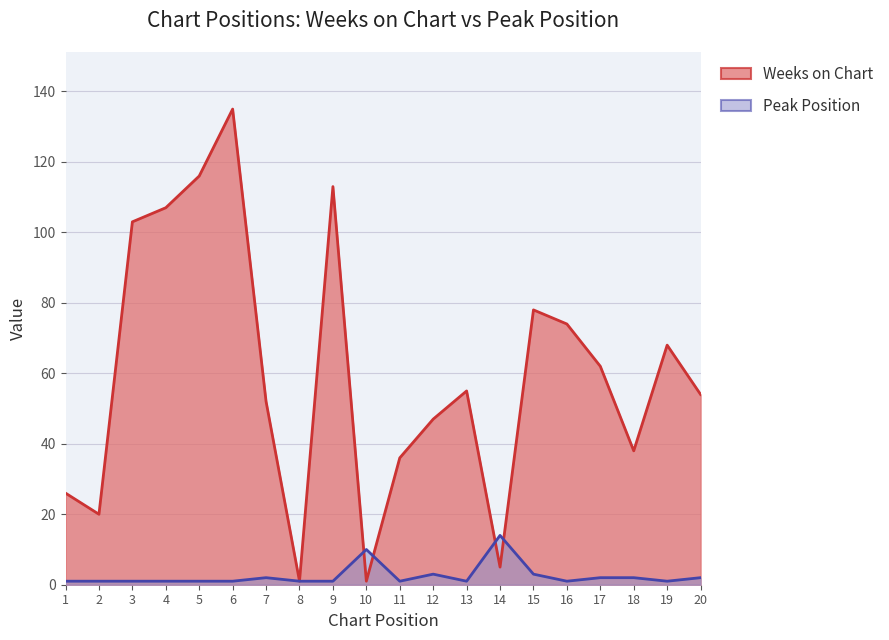

Reading right to left, extract all data points from this chart.

Weeks on Chart: 54	68	38	62	74	78	5	55	47	36	1	113	1	52	135	116	107	103	20	26
Peak Position: 2	1	2	2	1	3	14	1	3	1	10	1	1	2	1	1	1	1	1	1